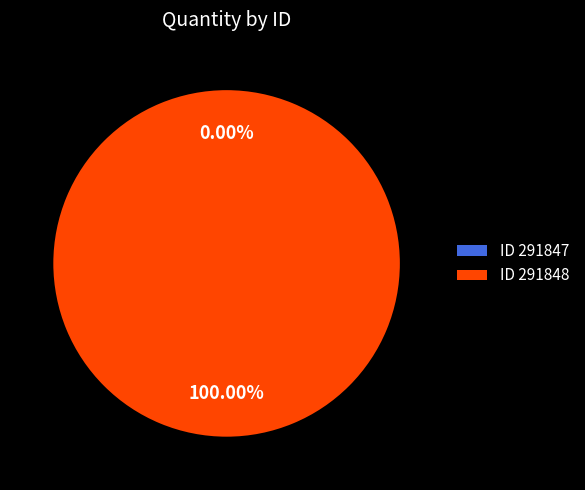

To the nearest percent, what is the combined percentage of 291847 and 291848?

100%